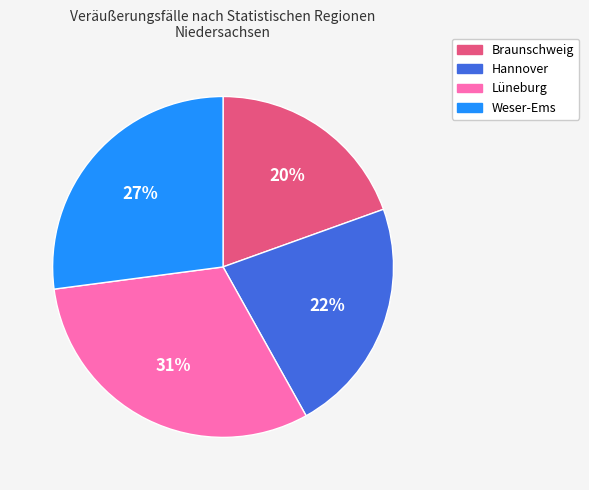

To the nearest percent, what is the combined percentage of Hannover and Weser-Ems?

49%